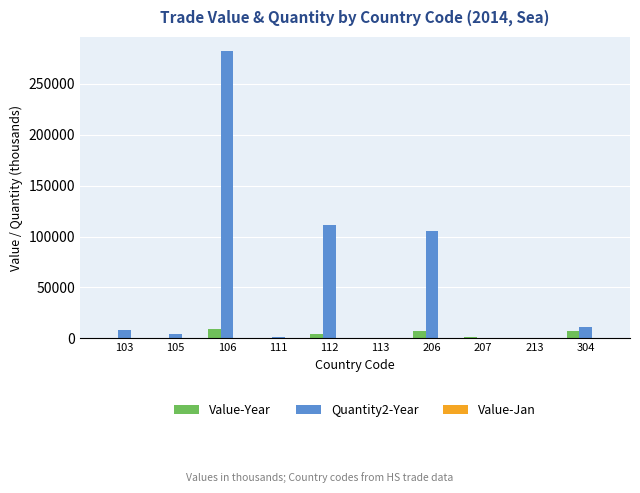

Which series changed the most between 112 and 207?

Quantity2-Year